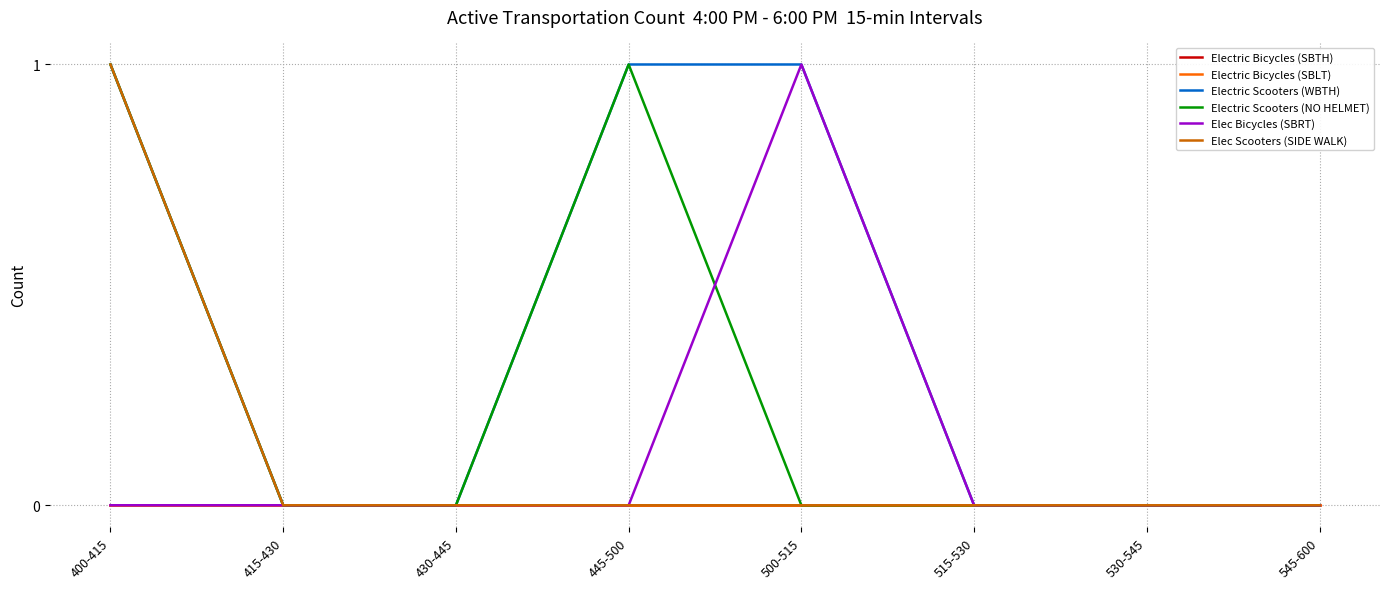

Which has a higher value, 545-600 or 515-530?

545-600